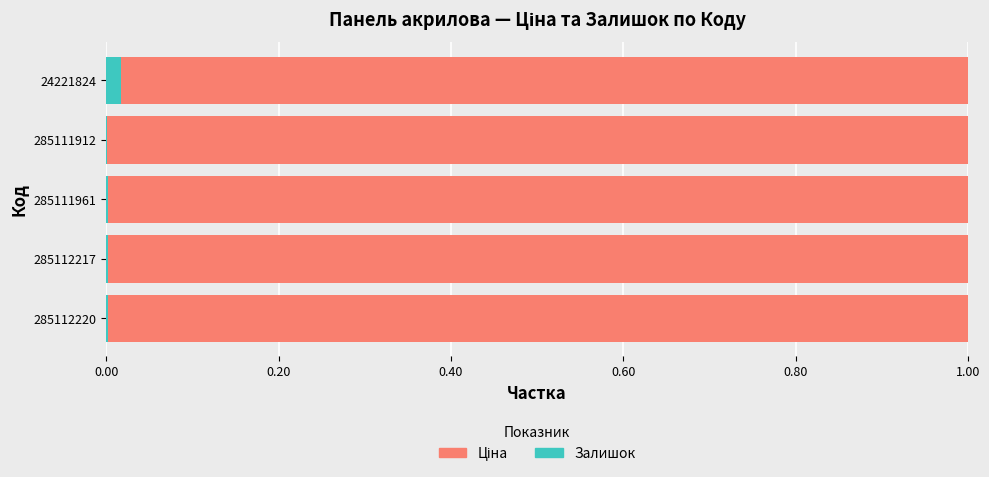

The value of Залишок at 24221824 is 0.0. True or false?

True